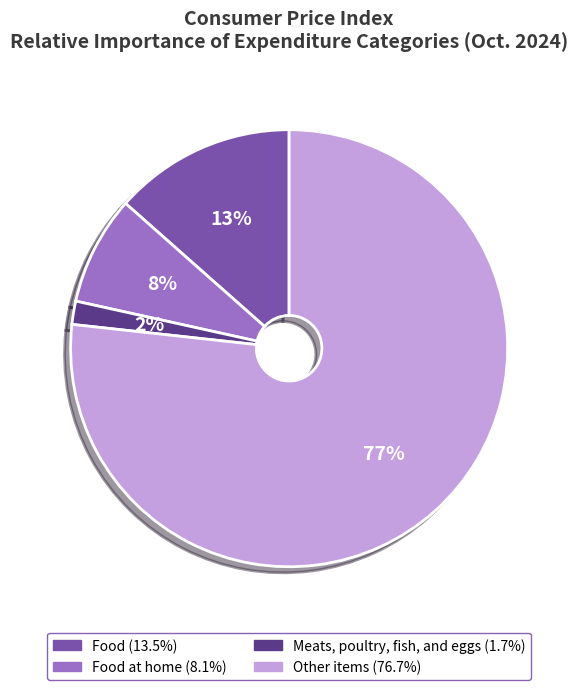

Does any single category account for the majority?

Yes